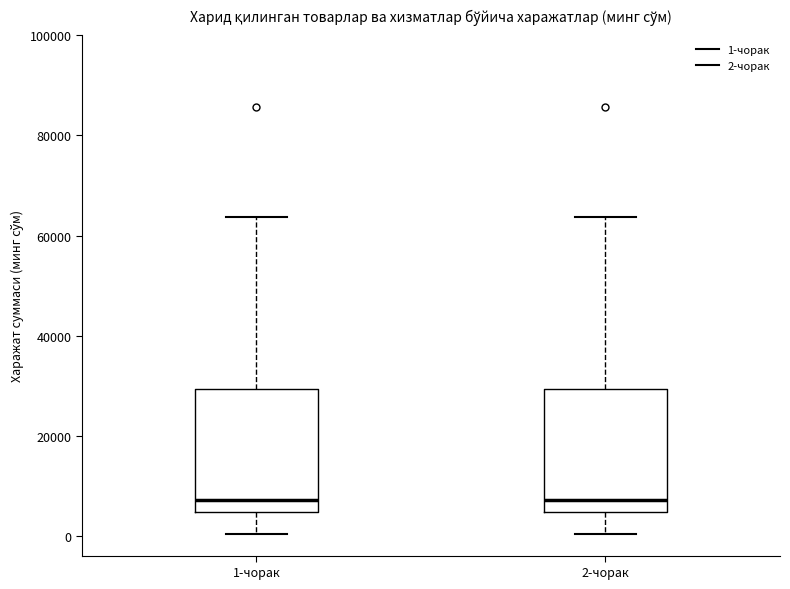

Reading left to right, read every box against the y-axis: the position of its median line, the range the box covers, and the ends of its whiskers. The values are not printed on the chart, so give them approximately, as read against the axis.

1-чорак: median 8000, box 4000 to 30000, whiskers 0 to 64000
2-чорак: median 8000, box 4000 to 30000, whiskers 0 to 64000